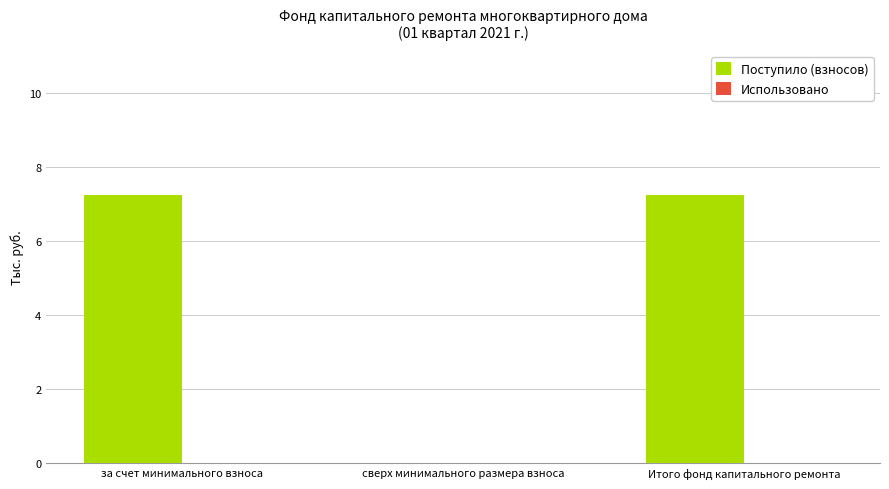

At which label is the value closest to 3?

сверх минимального размера взноса